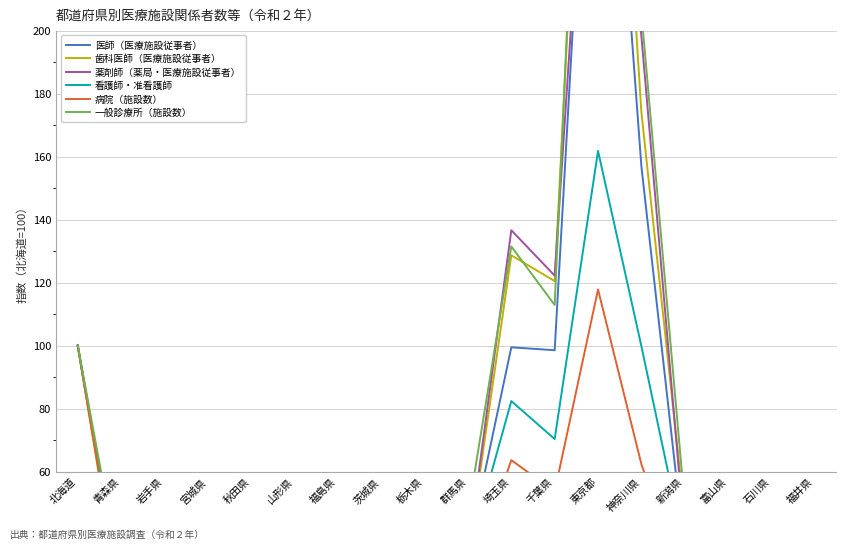

How many values in the 薬剤師（薬局・医療施設従事者） series exceed 35?

9